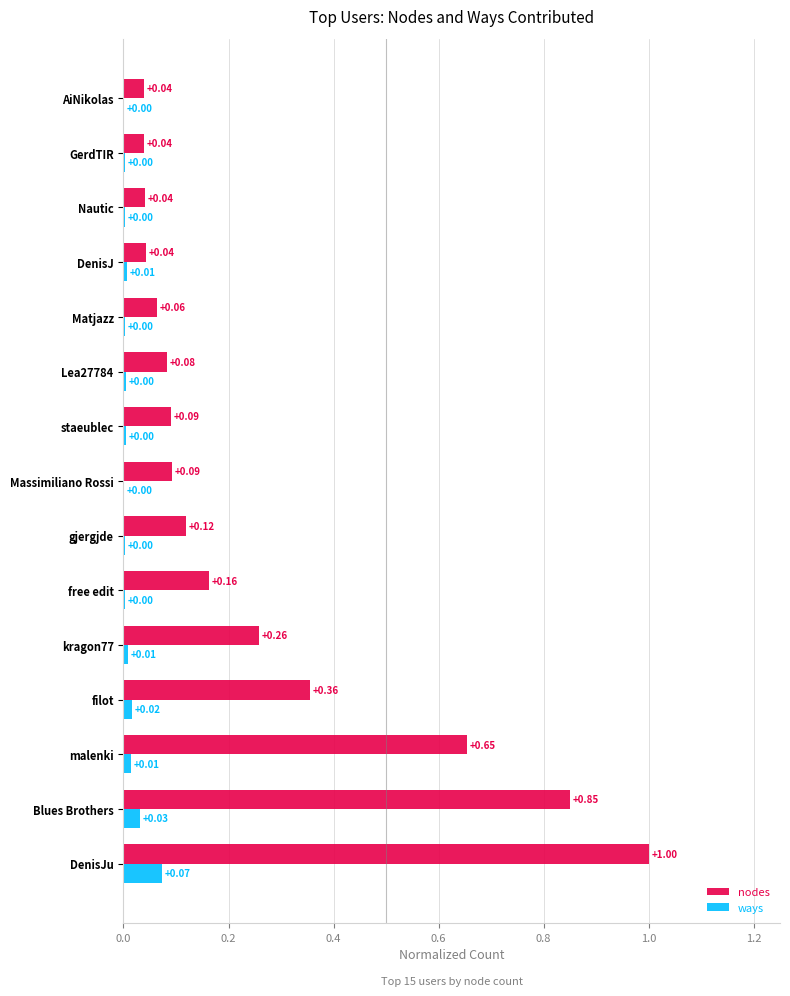

Between DenisJu and gjergjde, which series saw the biggest shift?

nodes